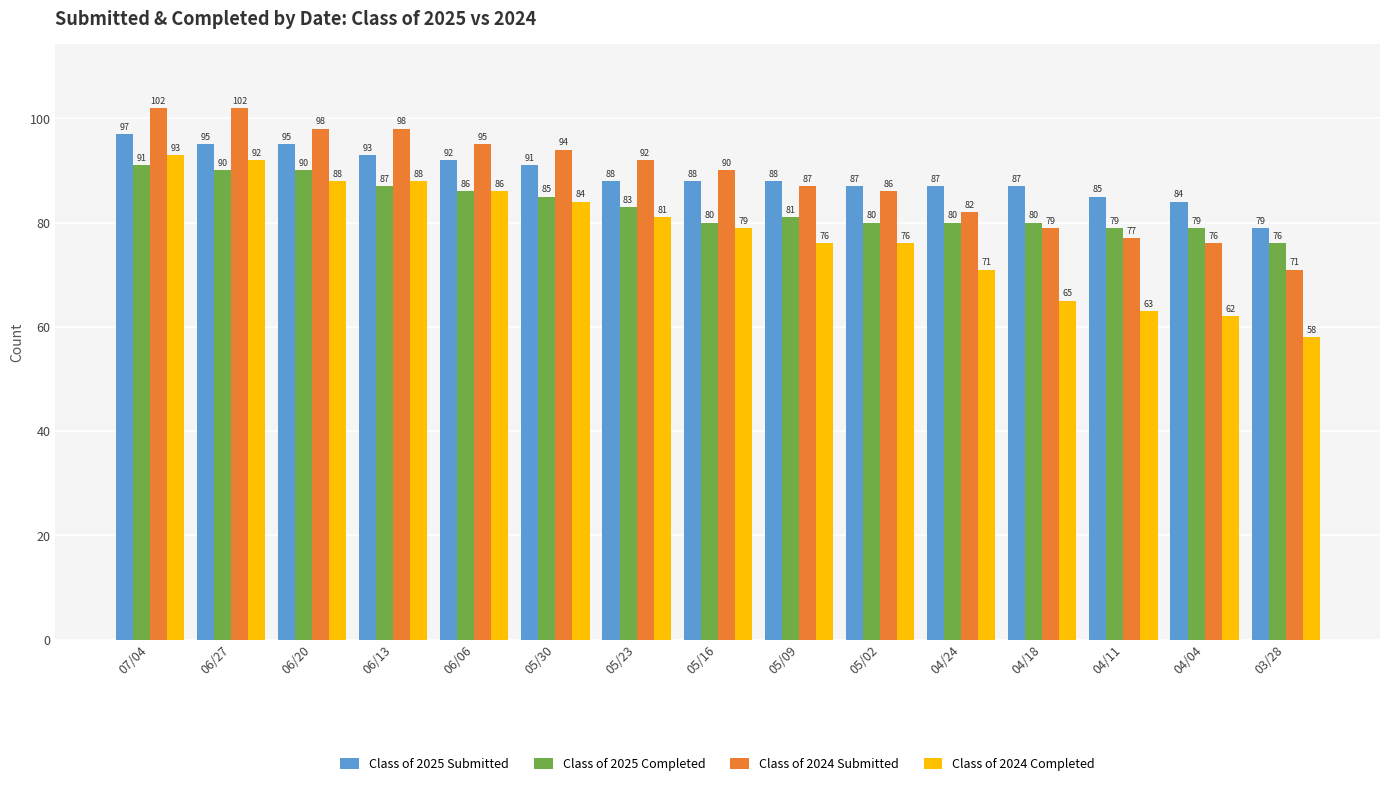

How many values in the Class of 2025 Completed series are below 81?

7